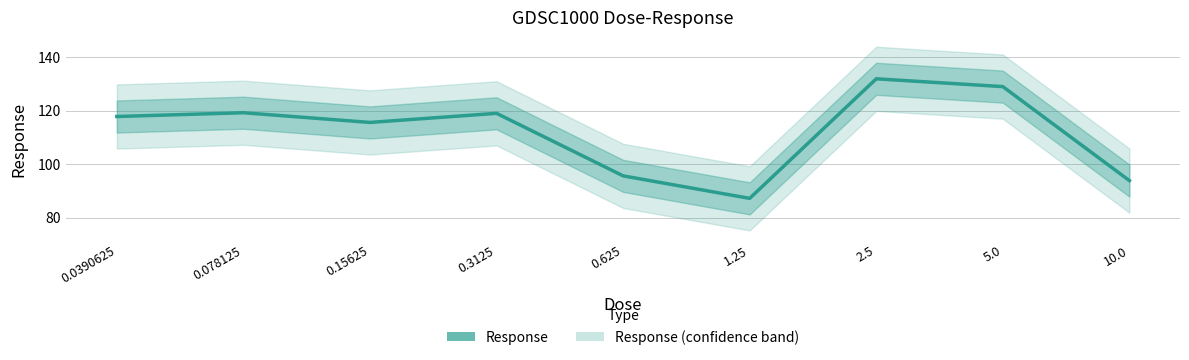

What is the change in value from 0.078125 to 0.3125?

-0.2